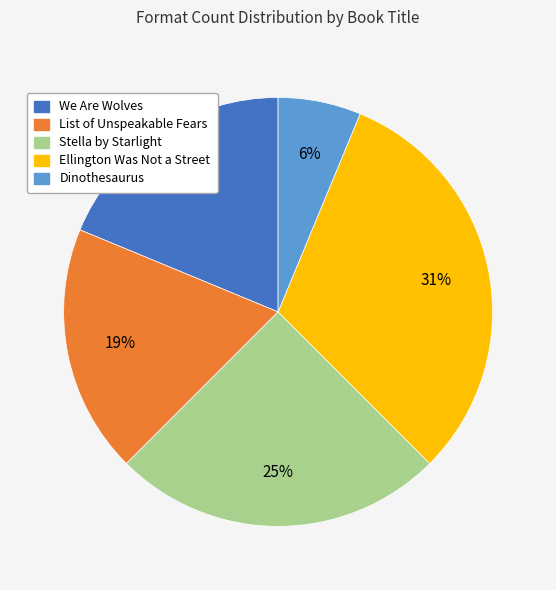

How many slices are in this pie chart?

5